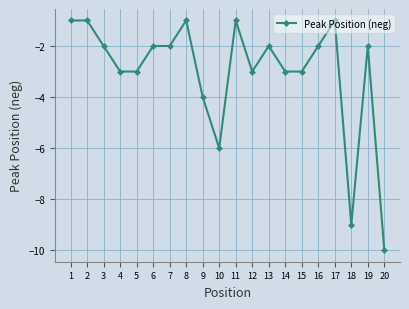

What is the change in value from 16 to 17?

+1